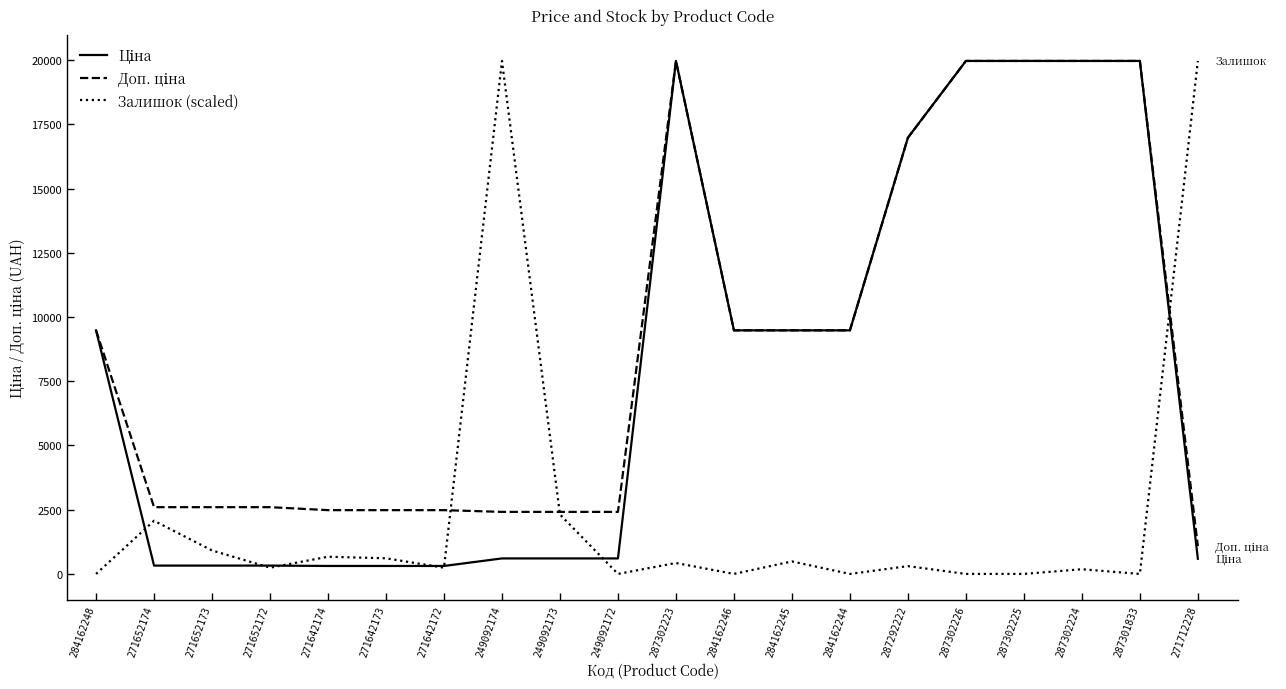

What is the greatest value displayed?

19964.2